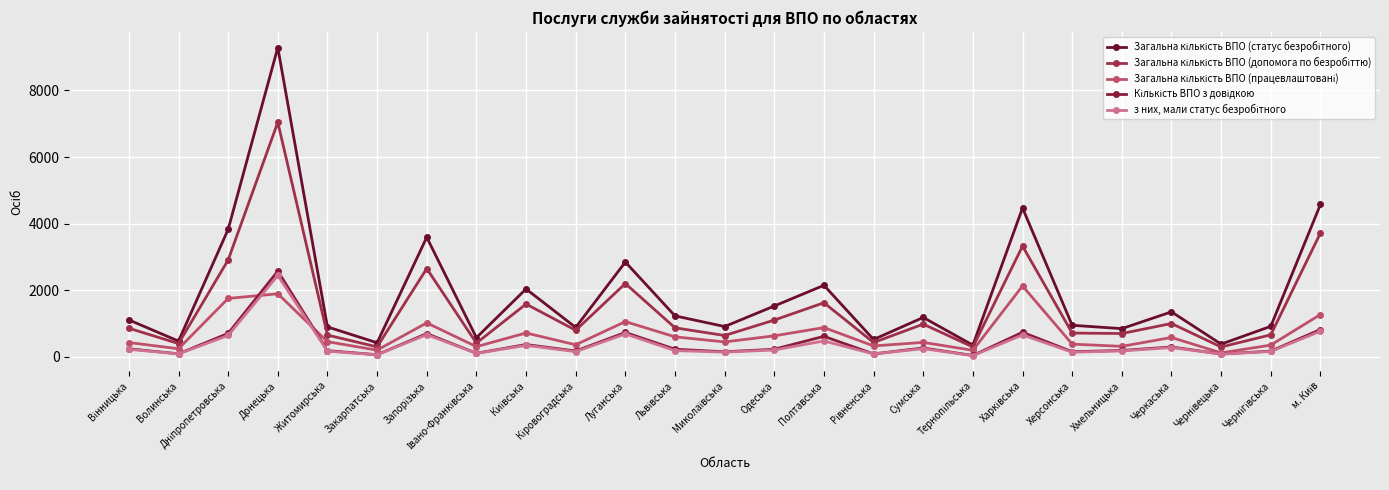

Reading left to right, what are all the values shown in this chart?

Загальна кількість ВПО (статус безробітного): Вінницька=1112	Волинська=476	Дніпропетровська=3830	Донецька=9289	Житомирська=902	Закарпатська=426	Запорізька=3593	Івано-Франківська=579	Київська=2041	Кіровоградська=886	Луганська=2849	Львівська=1233	Миколаївська=913	Одеська=1529	Полтавська=2151	Рівненська=524	Сумська=1186	Тернопільська=354	Харківська=4473	Херсонська=951	Хмельницька=850	Черкаська=1354	Чернівецька=385	Чернігівська=919	м. Київ=4577
Загальна кількість ВПО (допомога по безробіттю): Вінницька=862	Волинська=402	Дніпропетровська=2912	Донецька=7045	Житомирська=656	Закарпатська=303	Запорізька=2653	Івано-Франківська=416	Київська=1588	Кіровоградська=801	Луганська=2204	Львівська=875	Миколаївська=644	Одеська=1107	Полтавська=1627	Рівненська=434	Сумська=985	Тернопільська=300	Харківська=3327	Херсонська=717	Хмельницька=704	Черкаська=1004	Чернівецька=299	Чернігівська=664	м. Київ=3719
Загальна кількість ВПО (працевлаштовані): Вінницька=433	Волинська=246	Дніпропетровська=1757	Донецька=1897	Житомирська=458	Закарпатська=204	Запорізька=1024	Івано-Франківська=309	Київська=720	Кіровоградська=365	Луганська=1061	Львівська=604	Миколаївська=451	Одеська=634	Полтавська=882	Рівненська=331	Сумська=437	Тернопільська=199	Харківська=2131	Херсонська=385	Хмельницька=318	Черкаська=585	Чернівецька=122	Чернігівська=356	м. Київ=1274
Кількість ВПО з довідкою: Вінницька=245	Волинська=94	Дніпропетровська=707	Донецька=2577	Житомирська=189	Закарпатська=67	Запорізька=701	Івано-Франківська=111	Київська=372	Кіровоградська=179	Луганська=735	Львівська=232	Миколаївська=156	Одеська=231	Полтавська=619	Рівненська=91	Сумська=270	Тернопільська=44	Харківська=741	Херсонська=157	Хмельницька=195	Черкаська=300	Чернівецька=88	Чернігівська=175	м. Київ=824
з них, мали статус безробітного: Вінницька=231	Волинська=91	Дніпропетровська=646	Донецька=2448	Житомирська=174	Закарпатська=64	Запорізька=670	Івано-Франківська=108	Київська=348	Кіровоградська=159	Луганська=692	Львівська=191	Миколаївська=145	Одеська=210	Полтавська=480	Рівненська=90	Сумська=249	Тернопільська=40	Харківська=662	Херсонська=142	Хмельницька=181	Черкаська=282	Чернівецька=87	Чернігівська=164	м. Київ=773